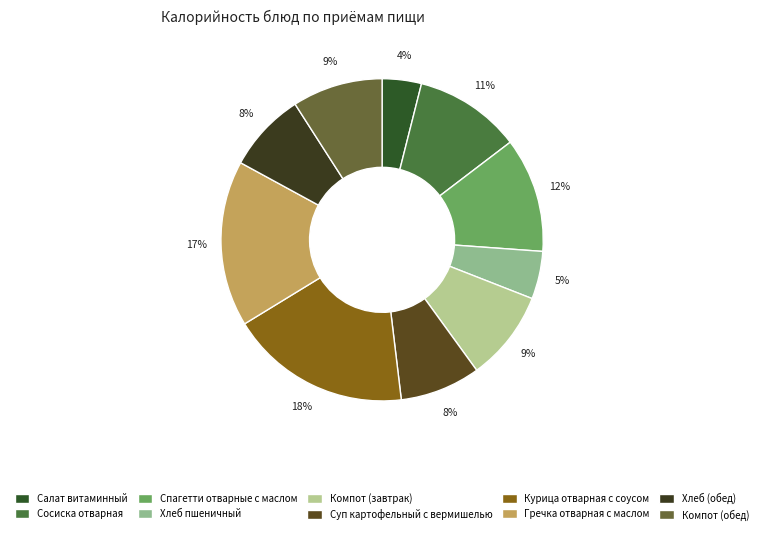

Combined, do Сосиска отварная and Хлеб пшеничный account for over 50%?

No